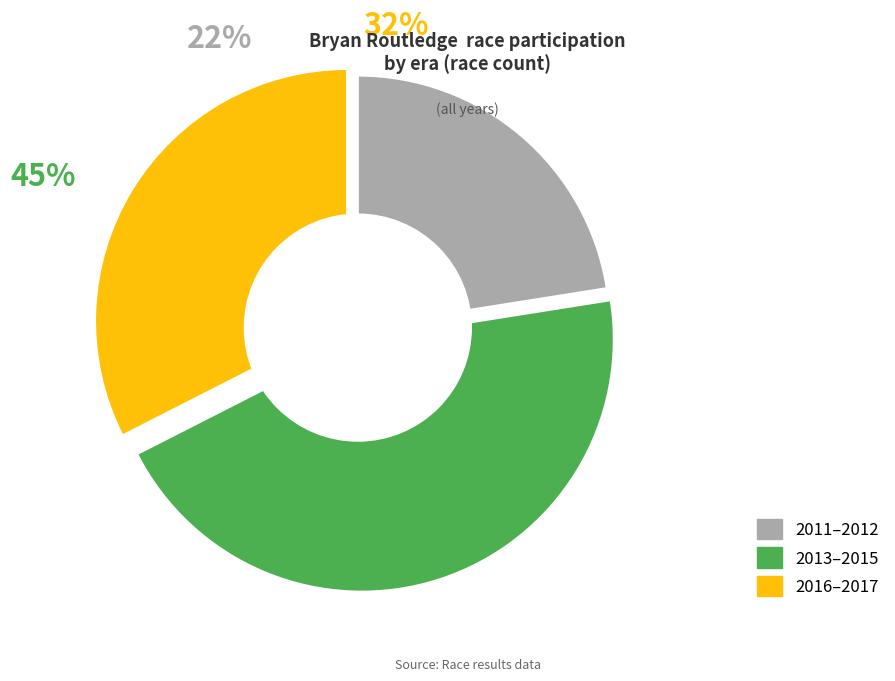

True or false: 27 accounts for 1% of the total.

False